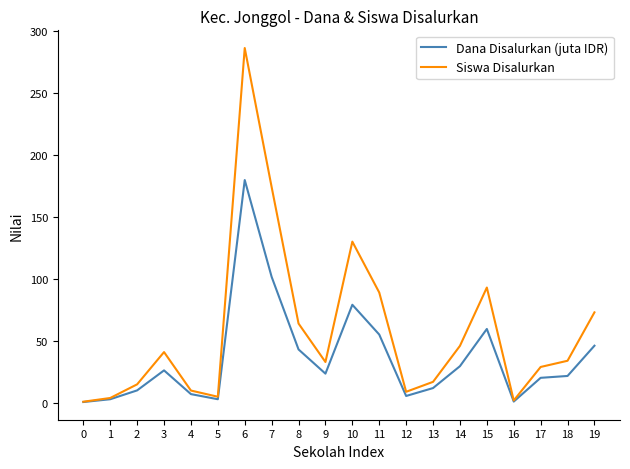

The value of Siswa Disalurkan at 18 is 14.4. True or false?

False